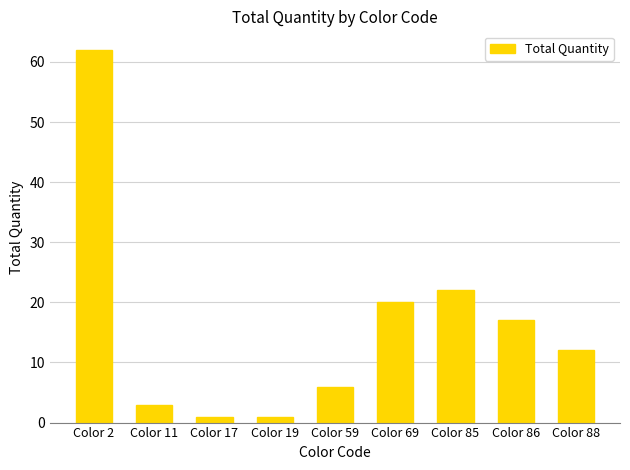

Which has a higher value, Color 19 or Color 88?

Color 88